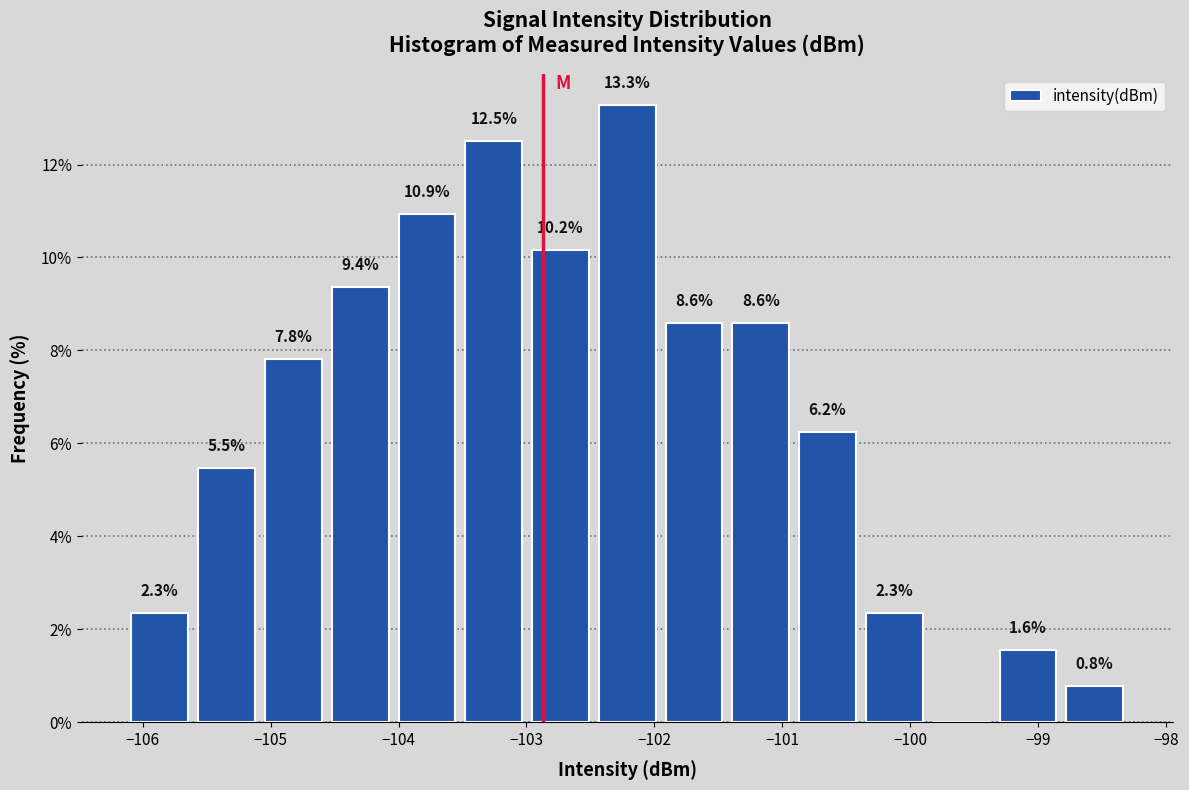

Over which range of the x-axis is the bar tallest?

-102.5 to -102.0